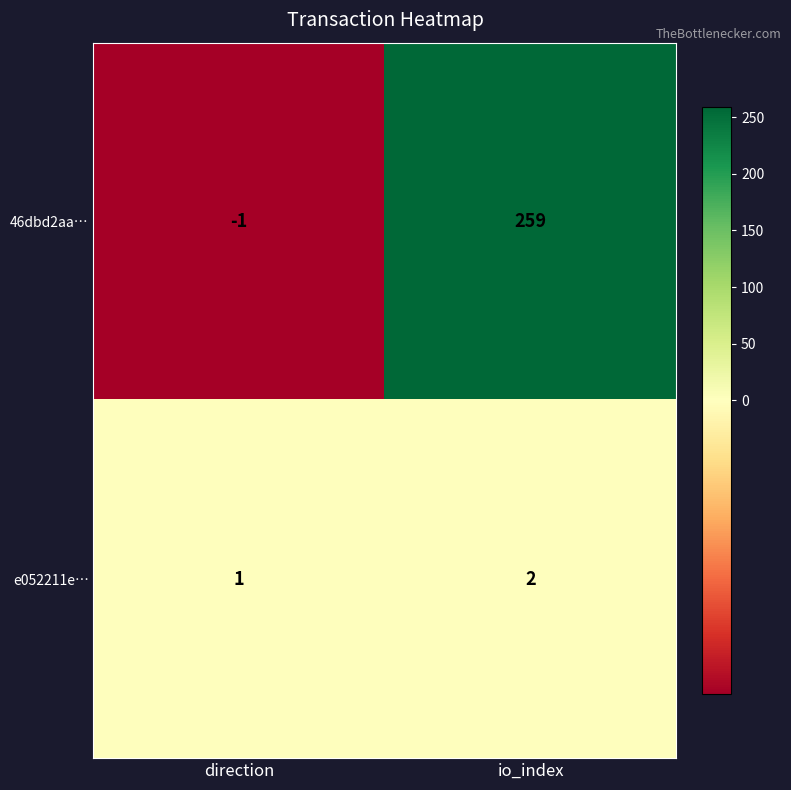

At which label is e052211e… closest to 1?

direction